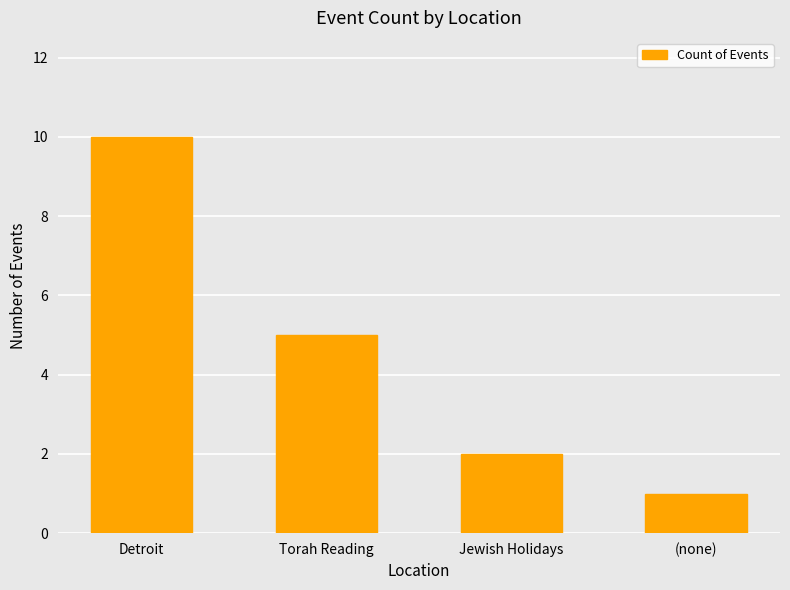

True or false: the data shows 18 at Detroit.

False